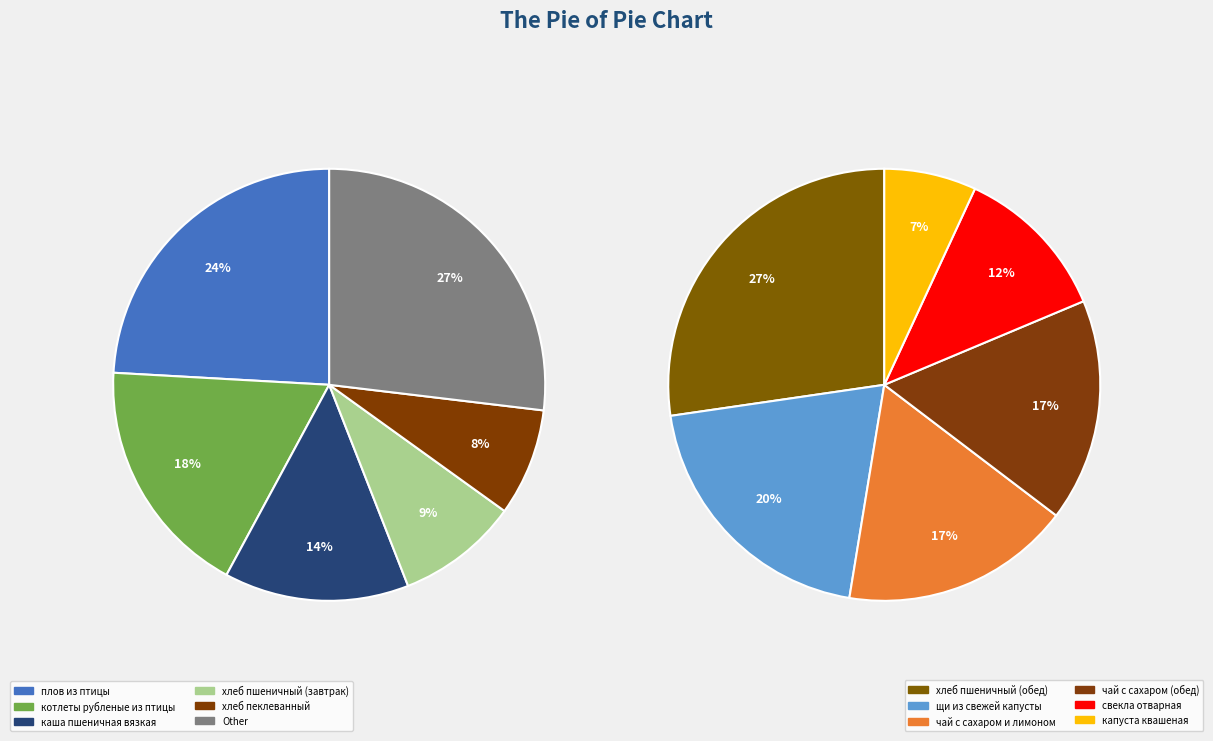

Which slice is the smallest?

капуста квашеная